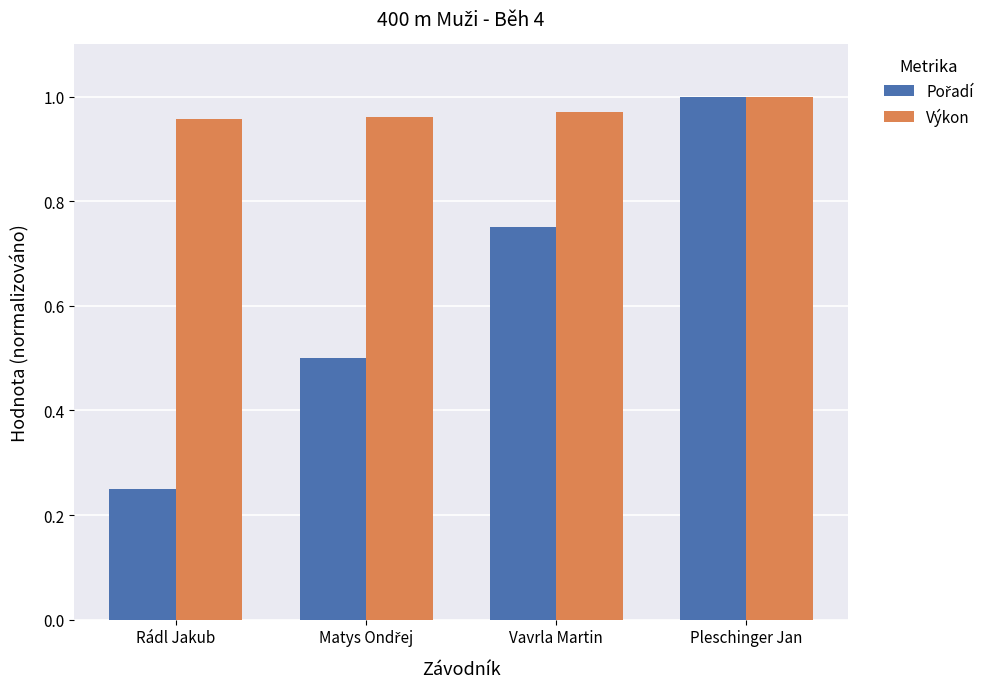

Which series has the largest total across all categories?

Výkon